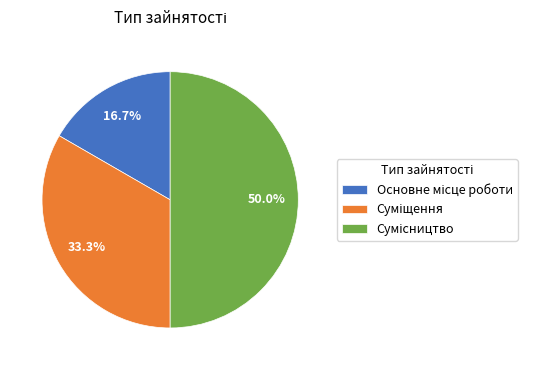

Count the number of slices in the pie.

3